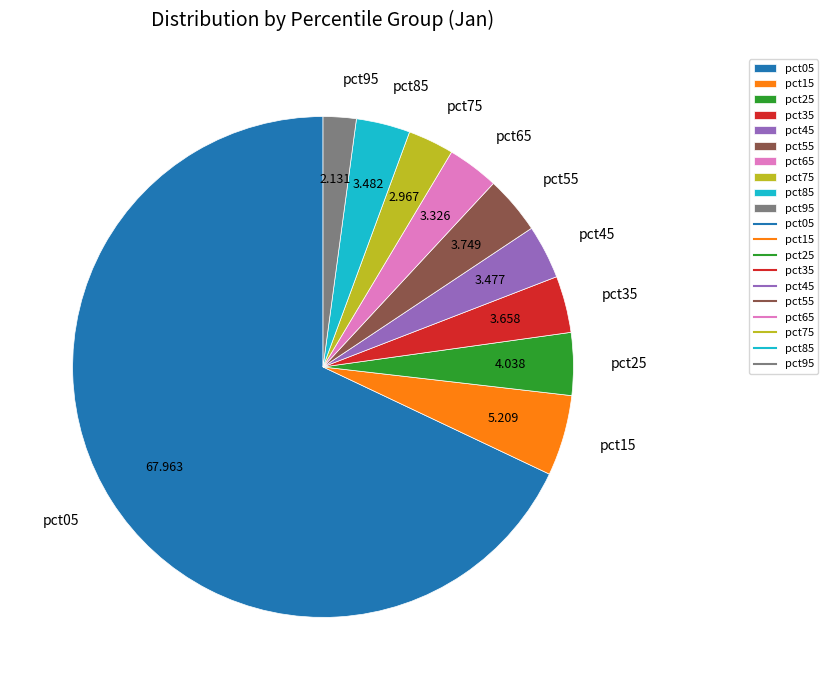

Is there any slice that represents more than half of the pie?

Yes